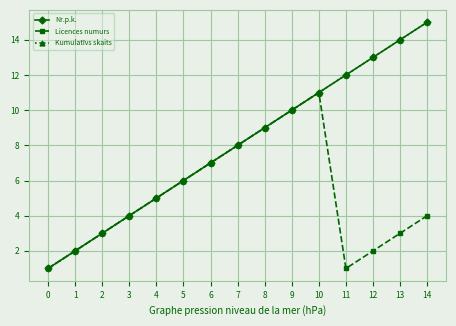

Is the value of Licences numurs at 11 greater than the value of Kumulatīvs skaits at 14?

No